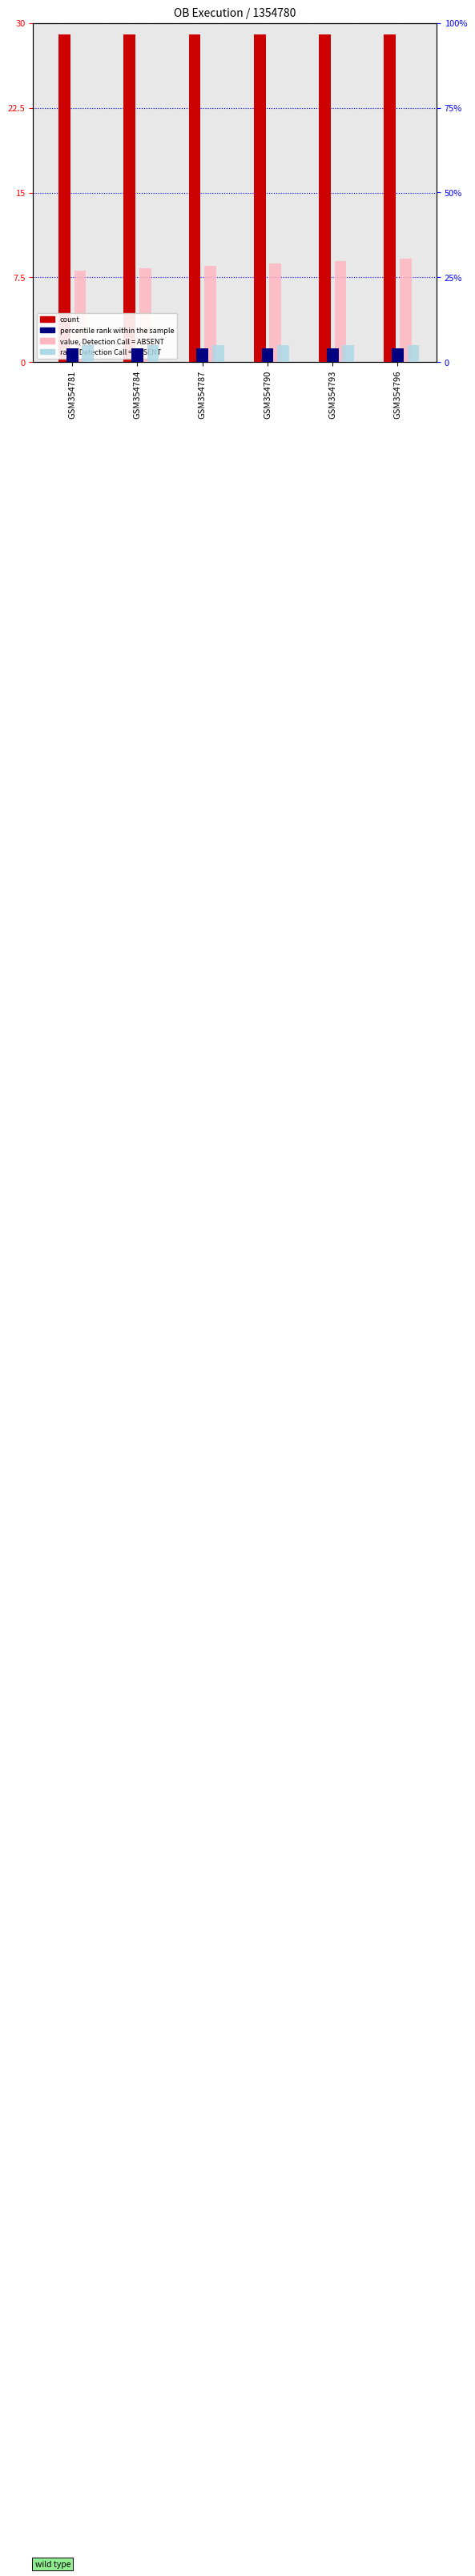

Which series has the widest spread of values?

value, Detection Call = ABSENT